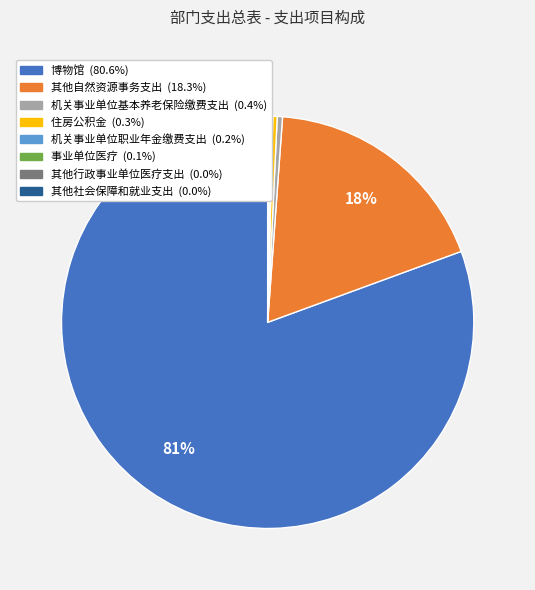

Does any single category account for the majority?

Yes